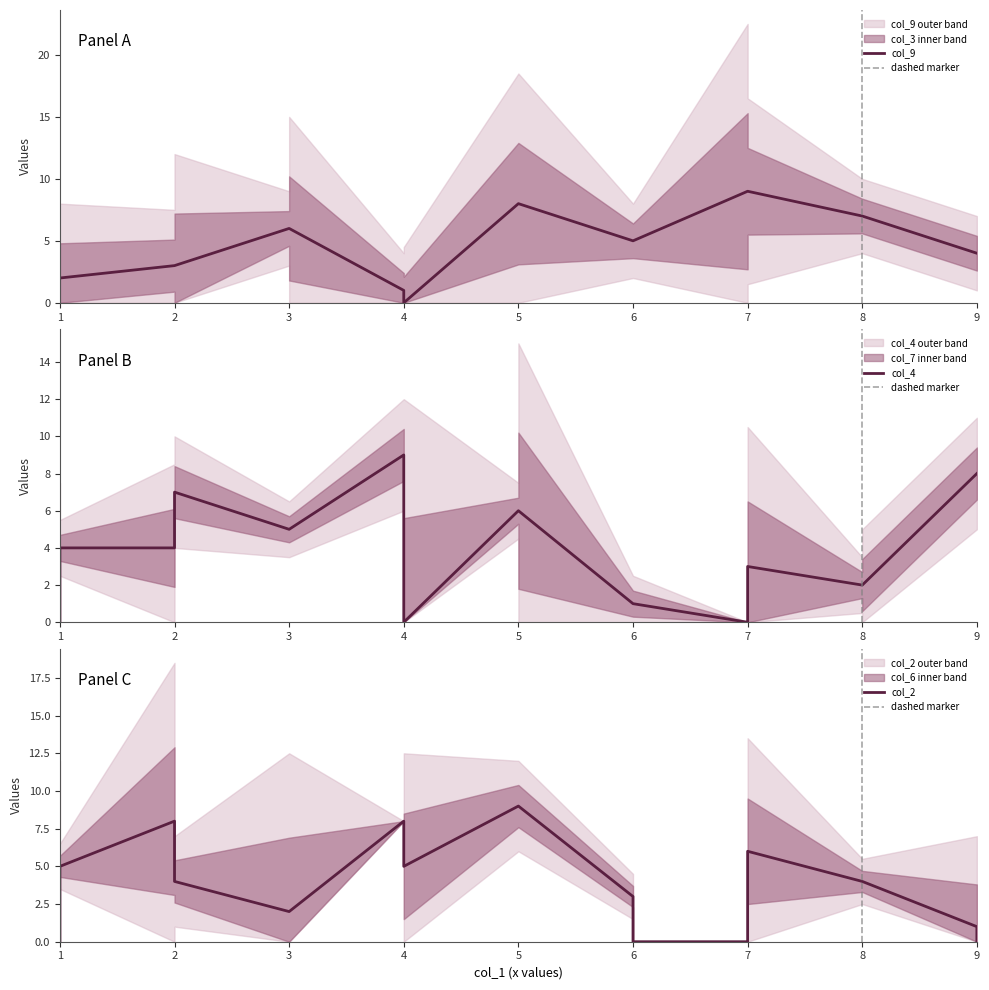

How many times do col_3 and col_4 cross each other?

10